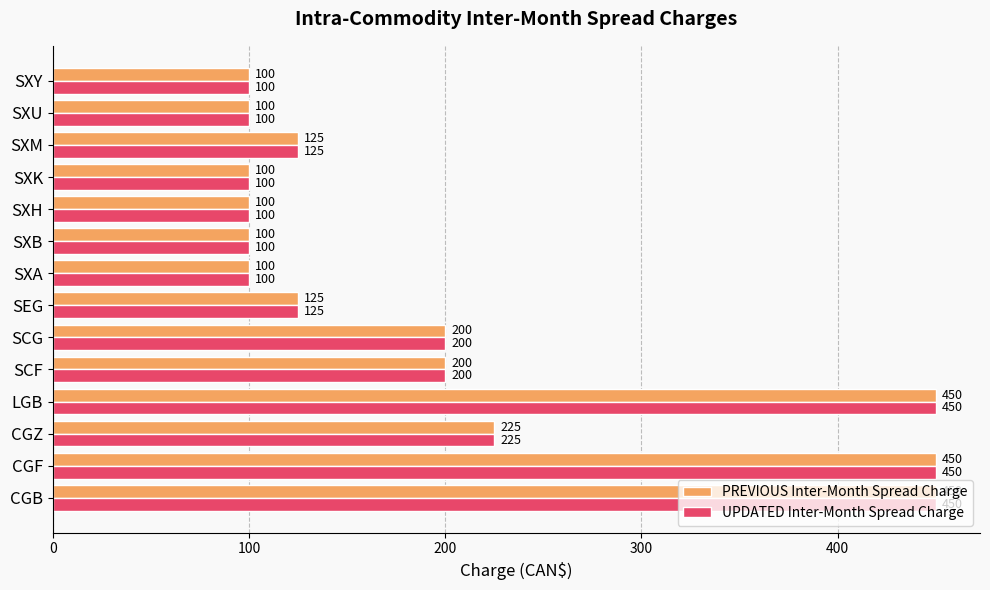

True or false: UPDATED Inter-Month Spread Charge has a value of 67 at SXK.

False